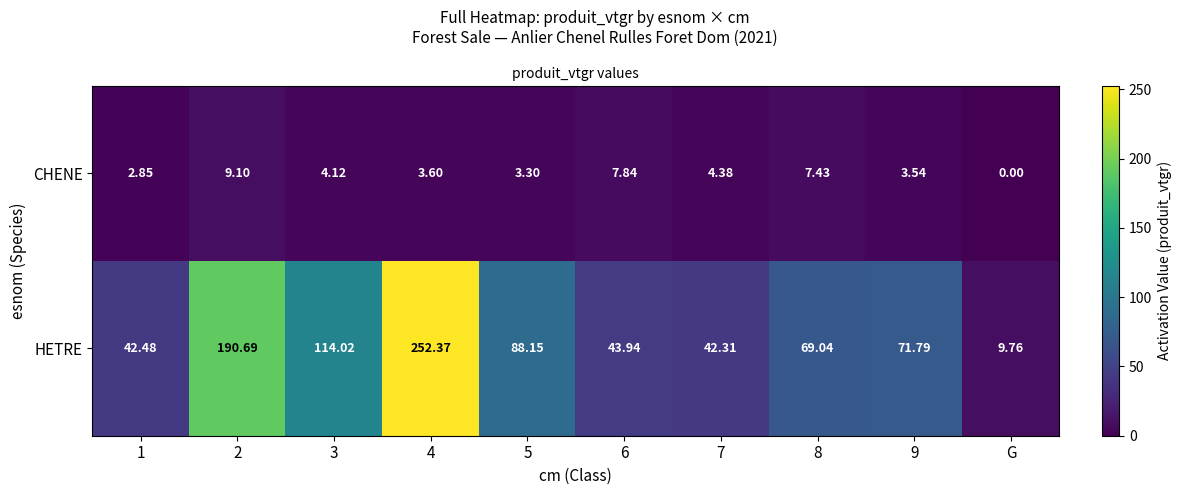

Is the value of HETRE at 7 greater than the value of CHENE at 9?

Yes